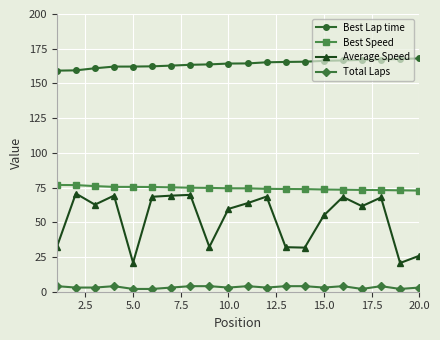

Which series has the largest total across all categories?

Best Lap time